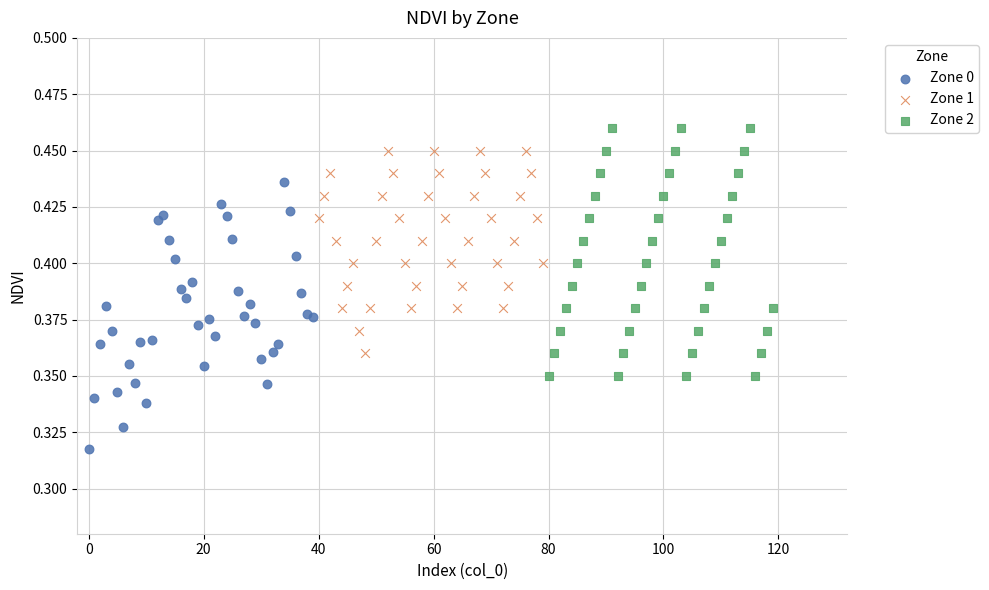

Which series reaches the maximum Y coordinate?

Zone 2